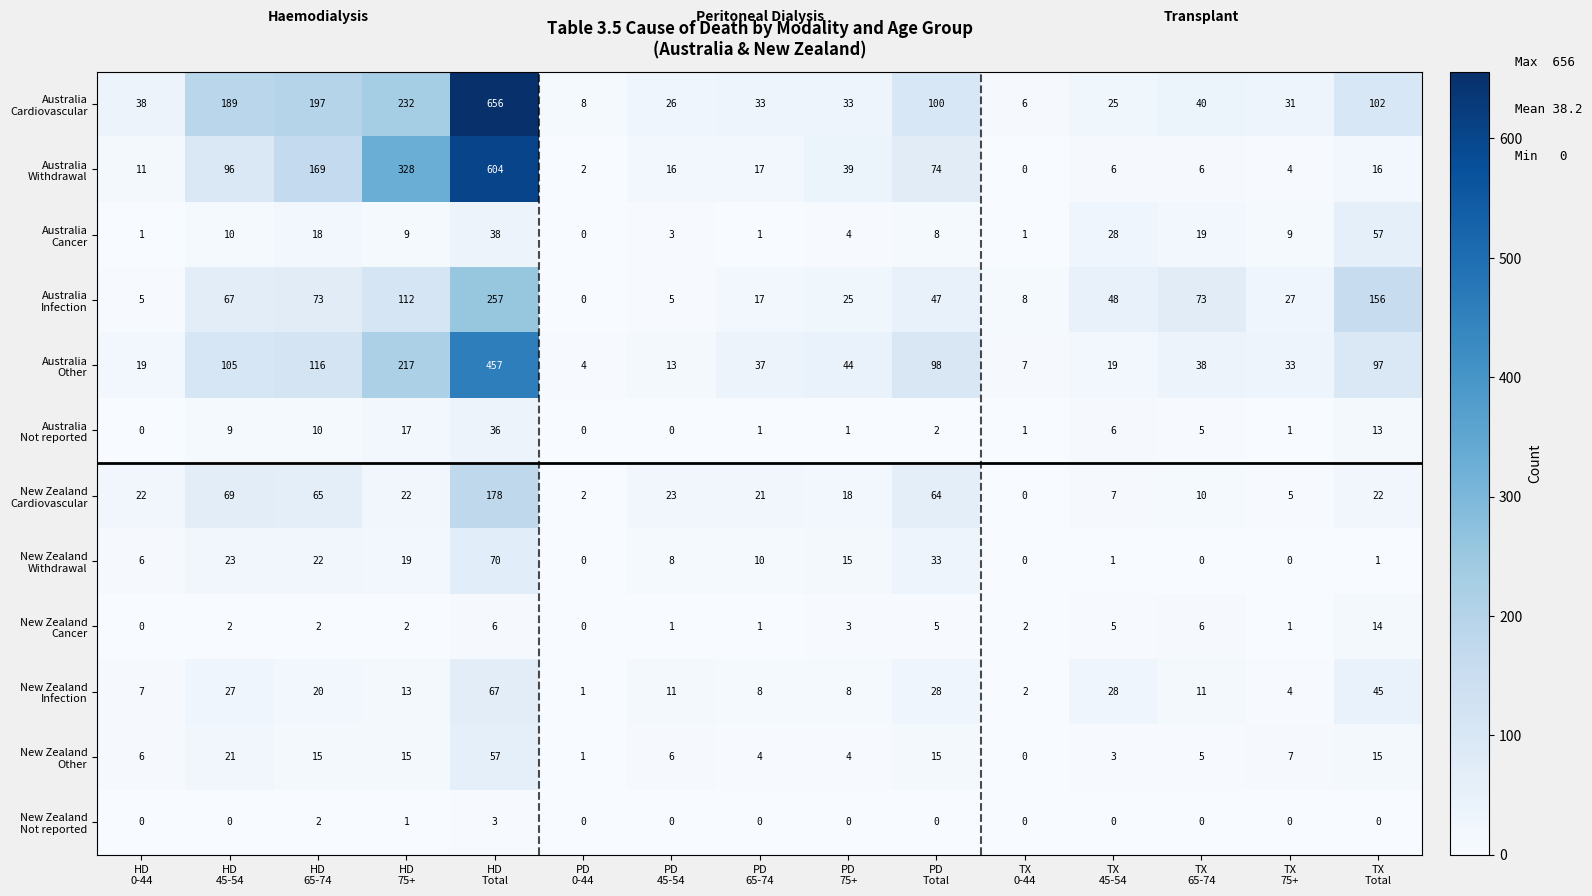

What is the greatest value displayed?

656